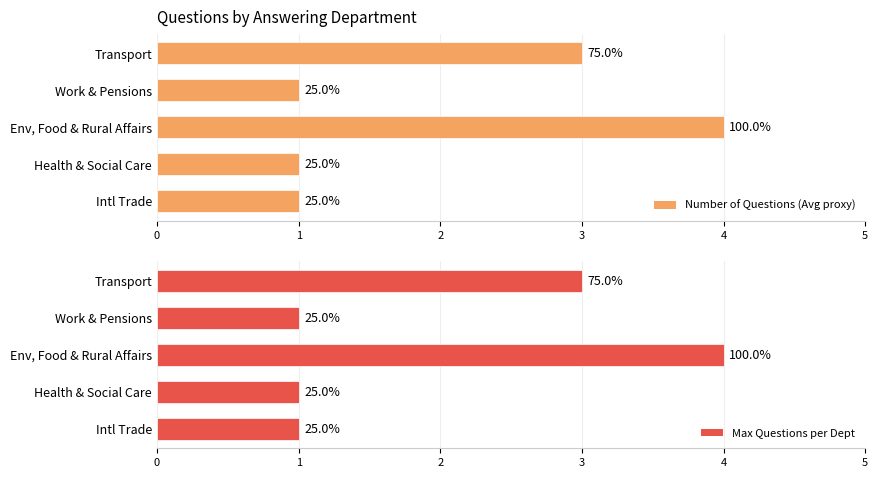

What is the minimum value shown in the chart?

1